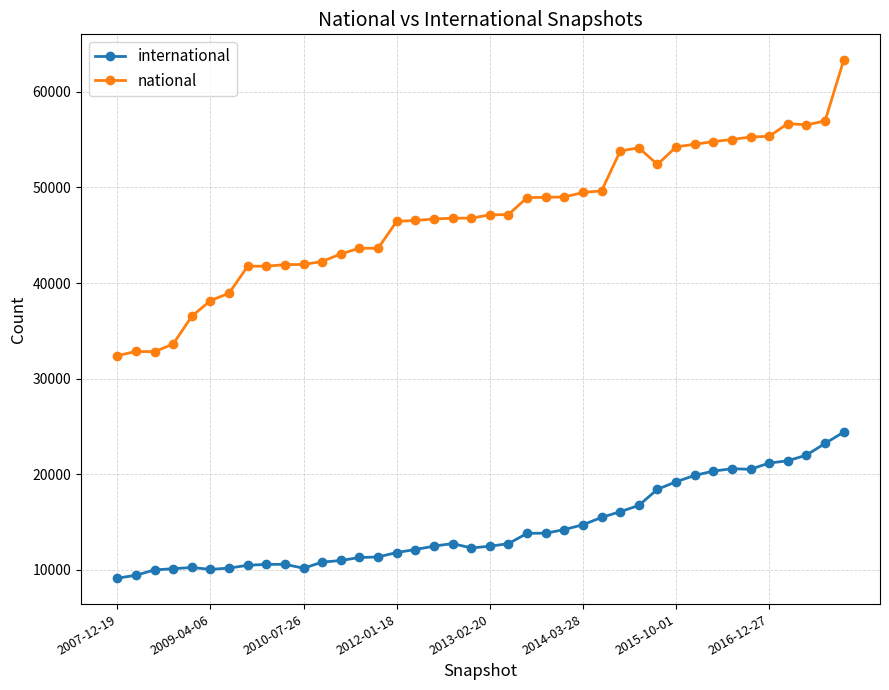

What is the minimum value for international?

9139